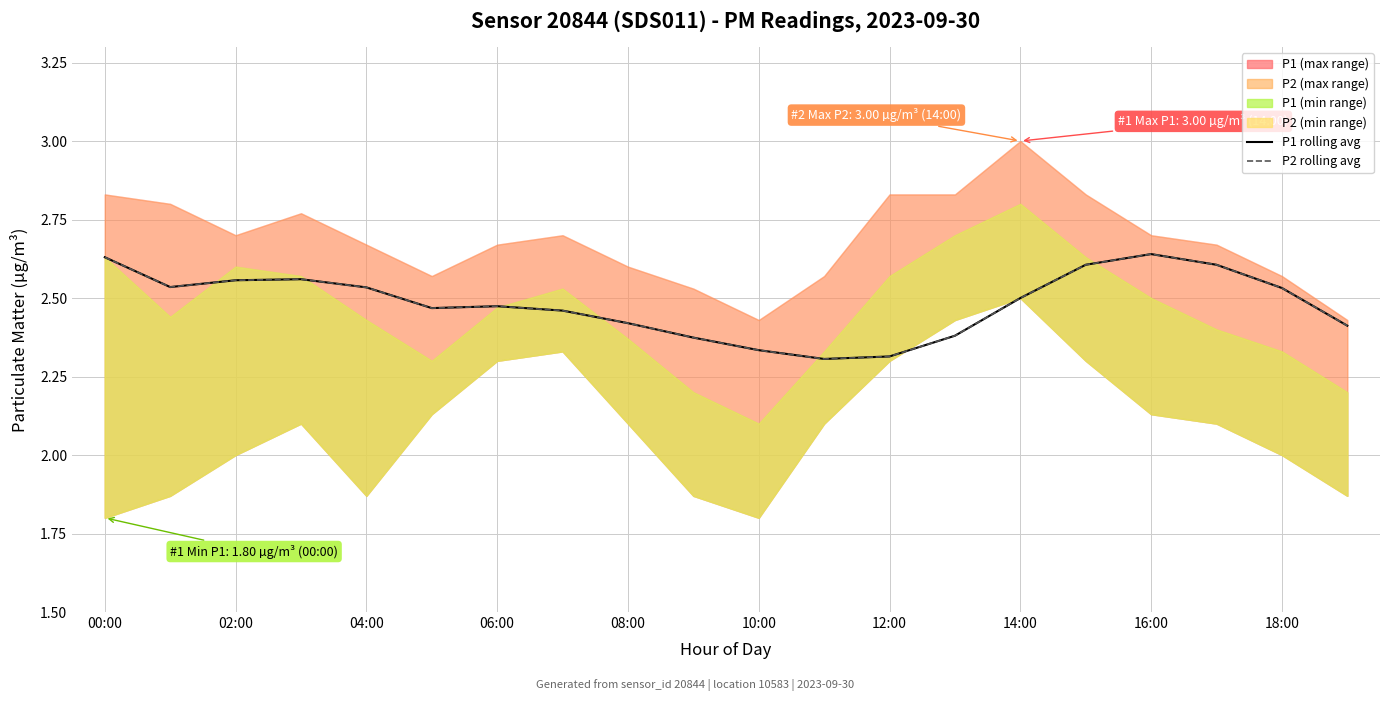

How many lines are shown in the chart?

2